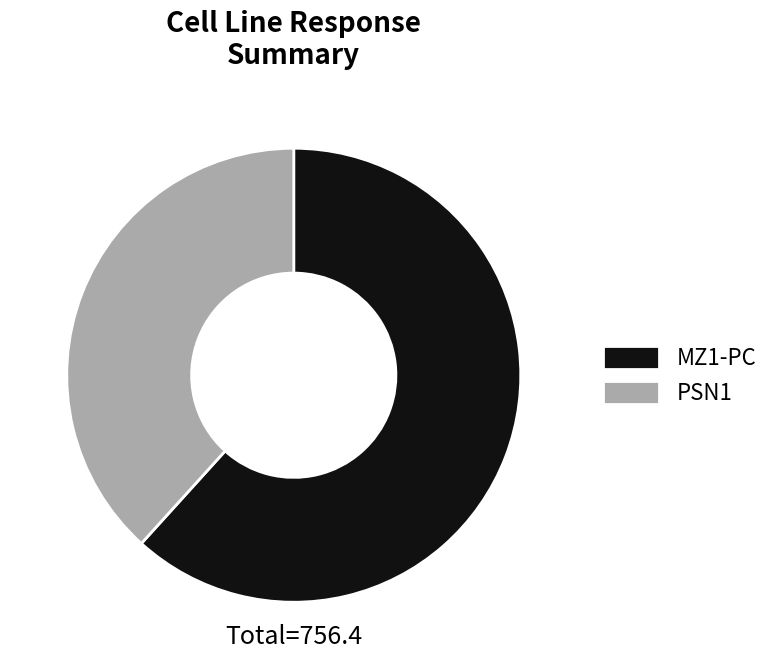

True or false: MZ1-PC accounts for 13% of the total.

False